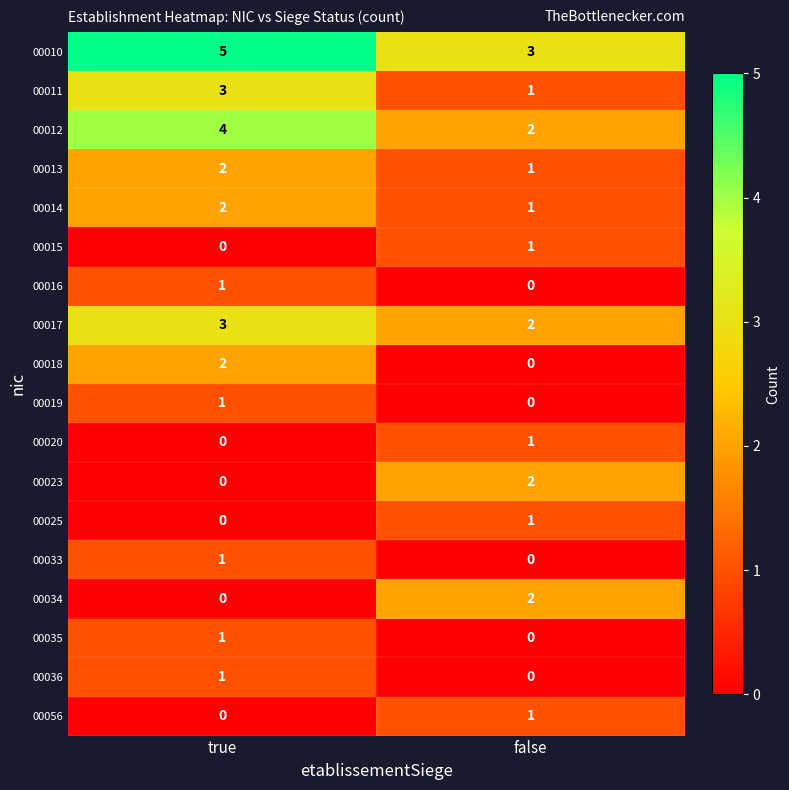

At which label is 00033 closest to 0?

false